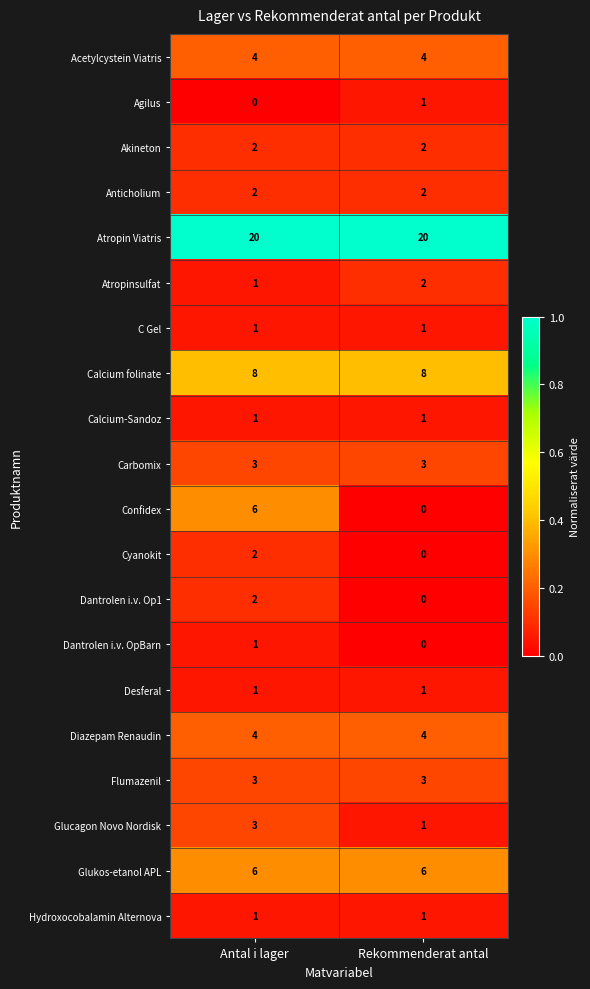

Which series changed the most between Antal i lager and Rekommenderat antal?

Confidex